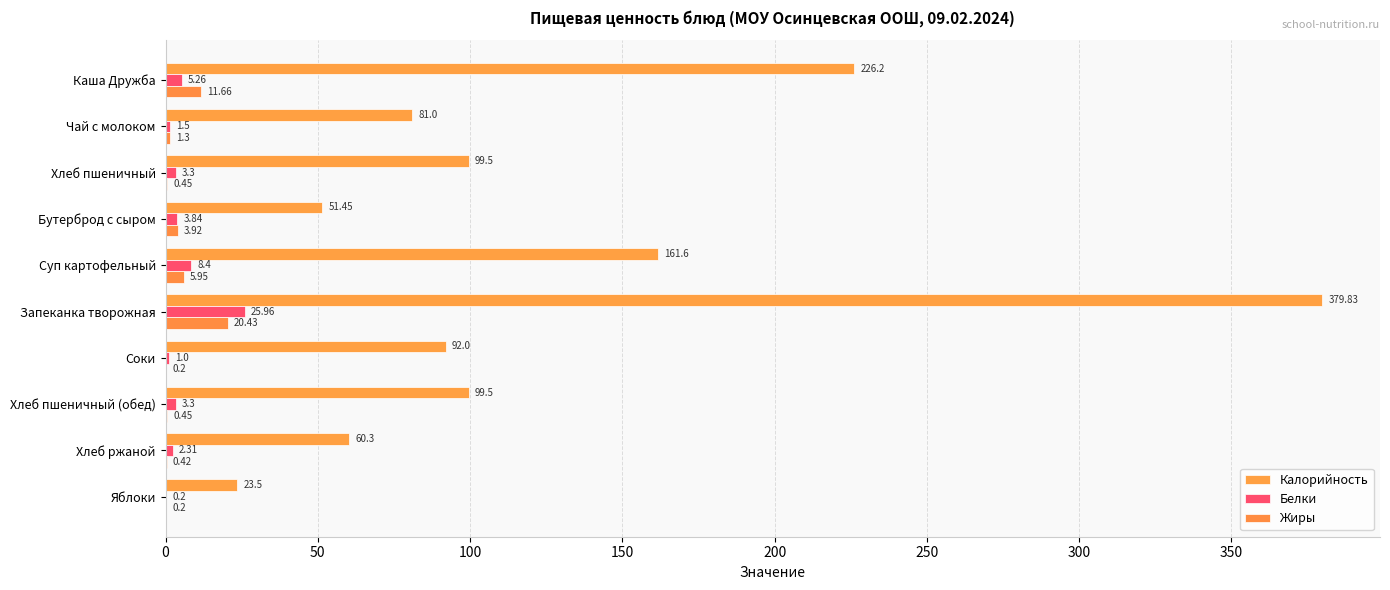

What are all the series names shown in the legend?

Калорийность, Белки, Жиры